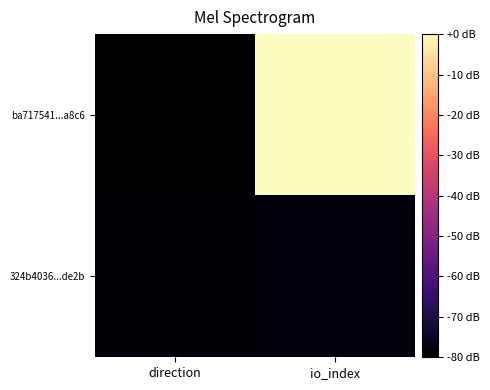

Rank the series by their average value, from highest to lowest.

ba717541...a8c6, 324b4036...de2b